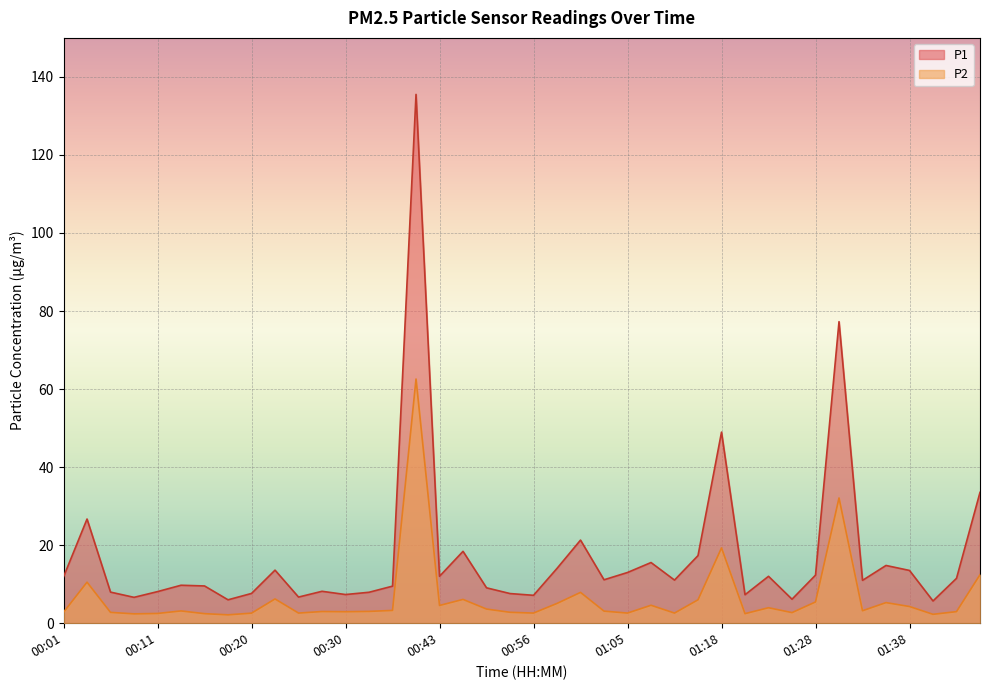

Does the chart display data point markers on the line(s)?

No